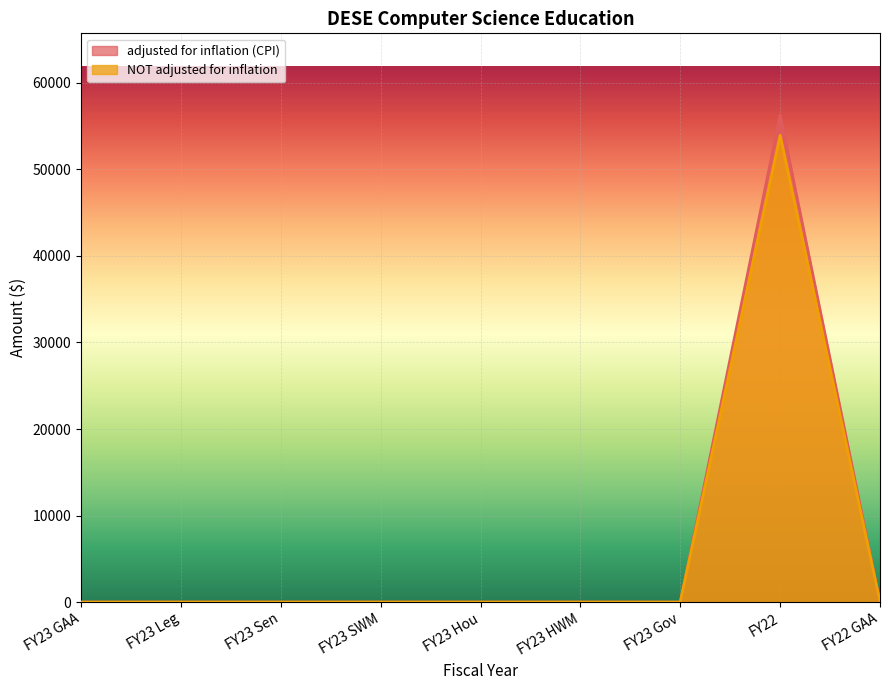

What is the average value of the adjusted for inflation (CPI) series?

6253